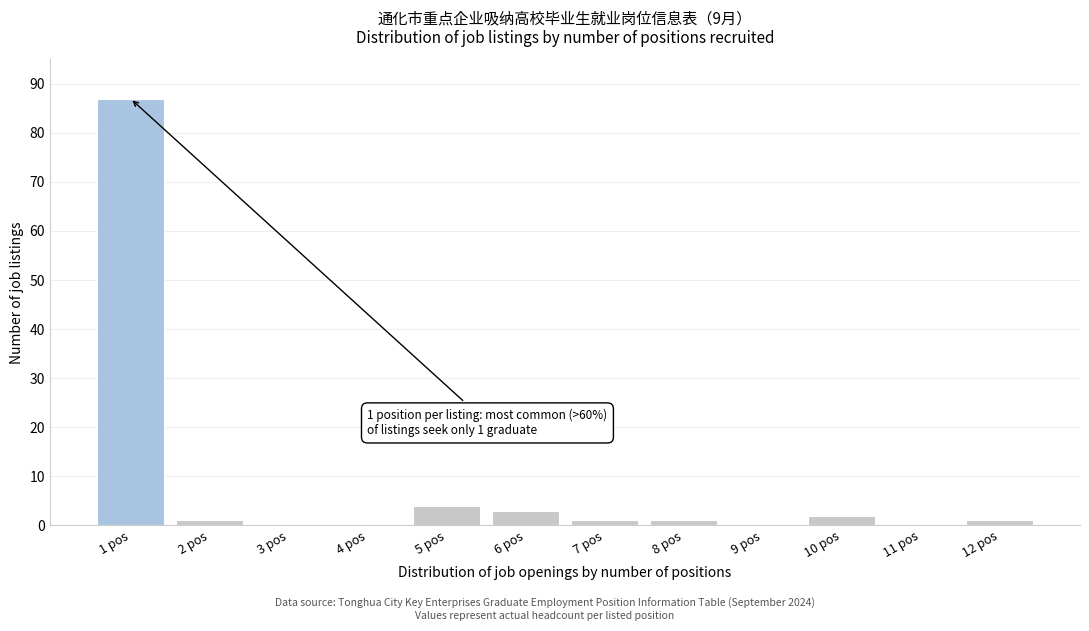

Reading left to right, what are all the values shown in this chart?

1 pos=87	2 pos=1	3 pos=0	4 pos=0	5 pos=4	6 pos=3	7 pos=1	8 pos=1	9 pos=0	10 pos=2	11 pos=0	12 pos=1